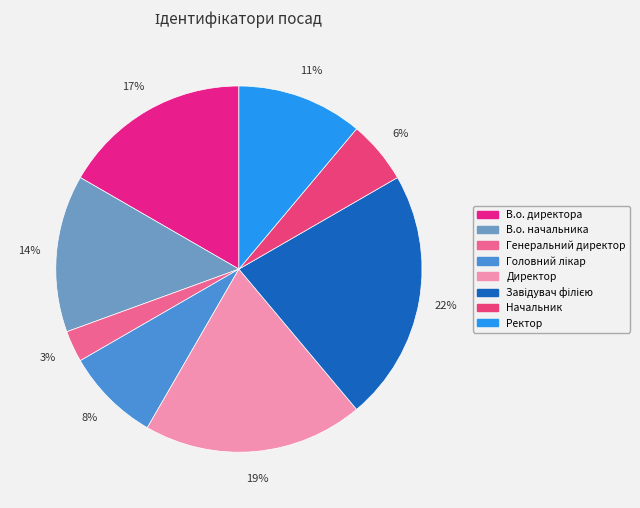

How many slices are in this pie chart?

8